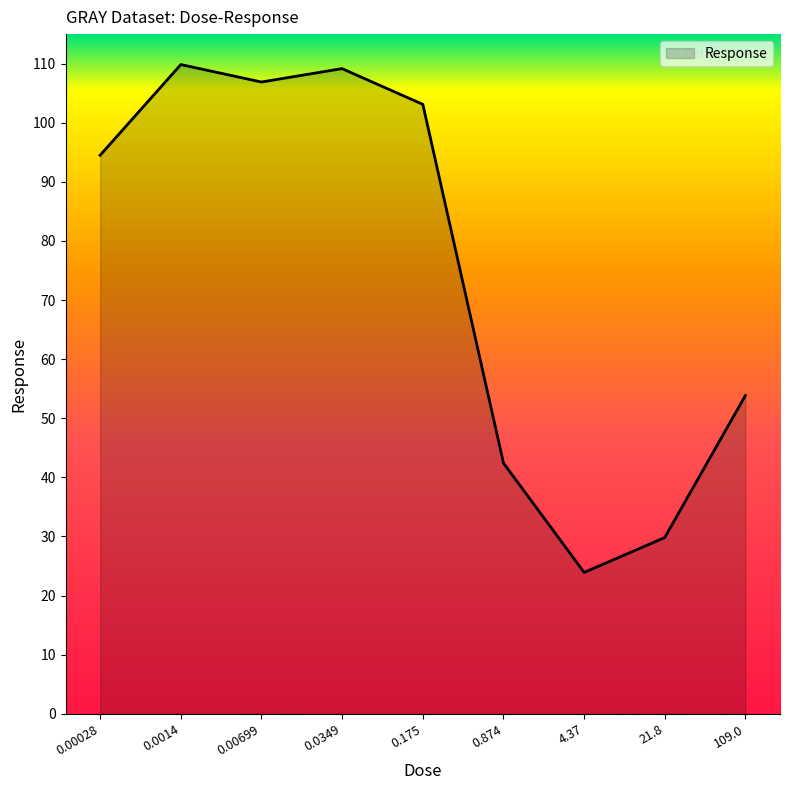

What is the difference between the maximum and minimum values?

85.9